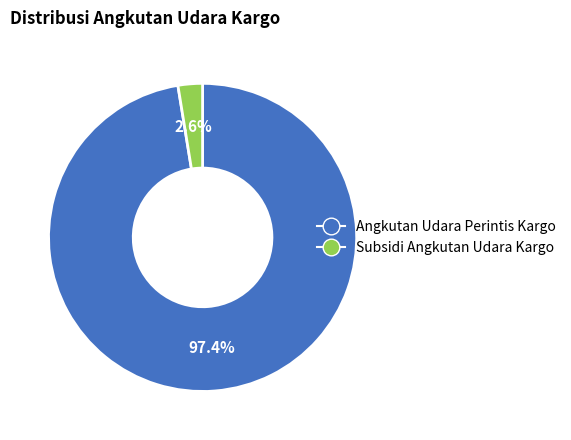

Between Subsidi Angkutan Udara Kargo and Angkutan Udara Perintis Kargo, which is larger?

Angkutan Udara Perintis Kargo